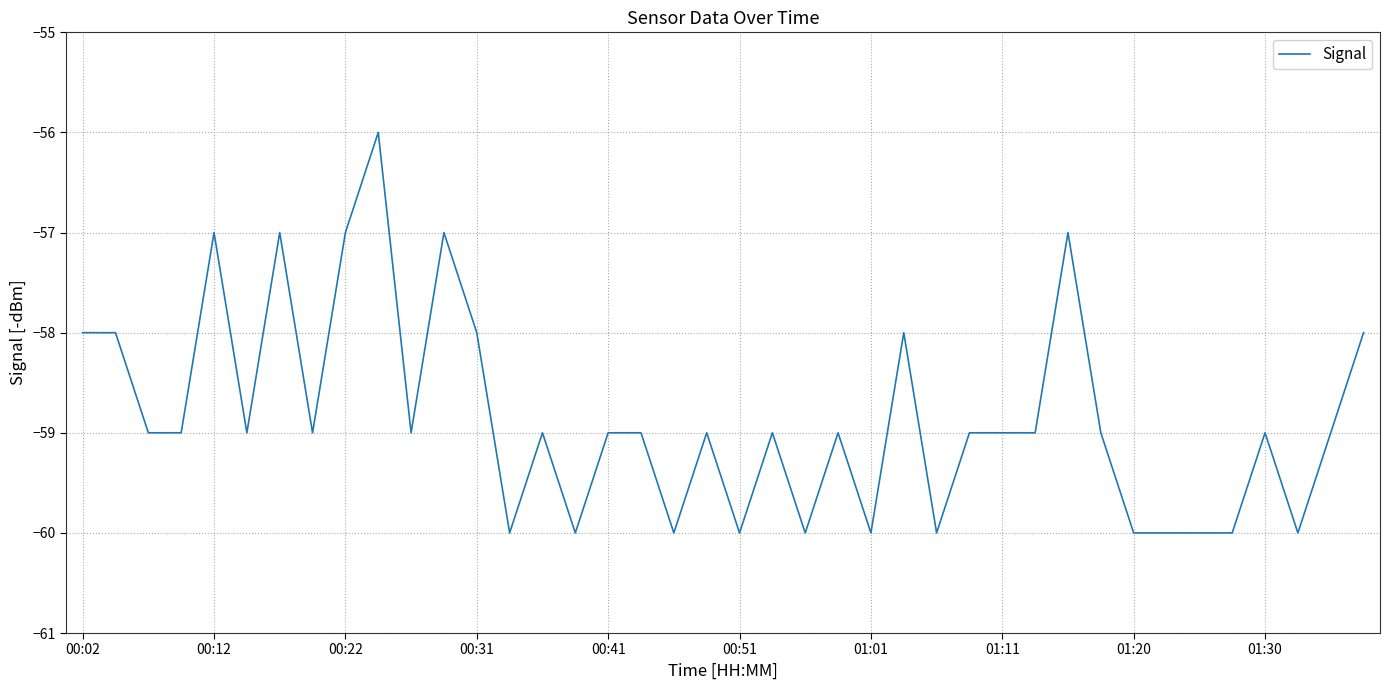

What is the minimum value shown in the chart?

-60